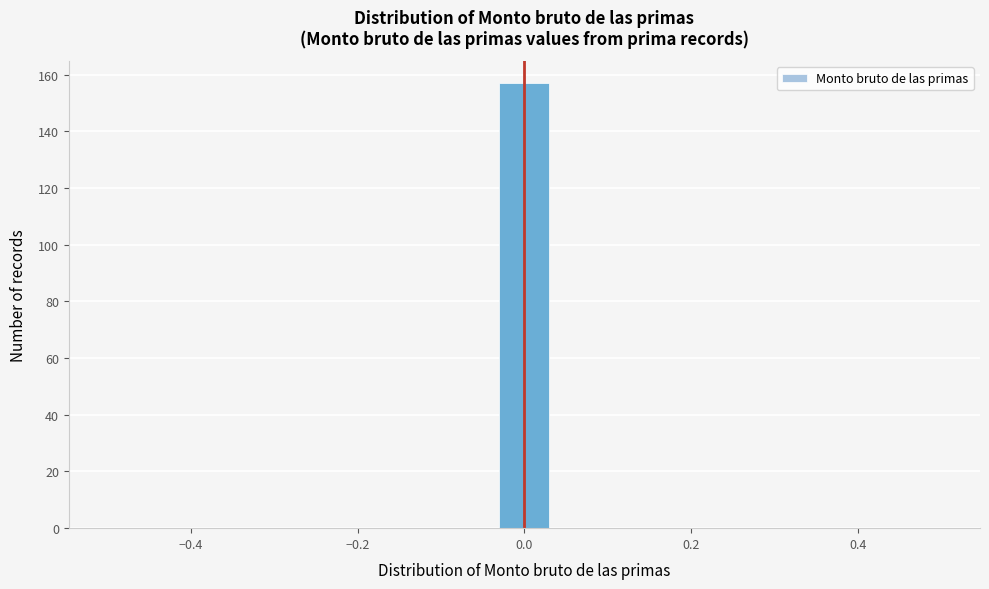

Read against the x-axis, roughly where is the centre of the tallest bar?

0.00